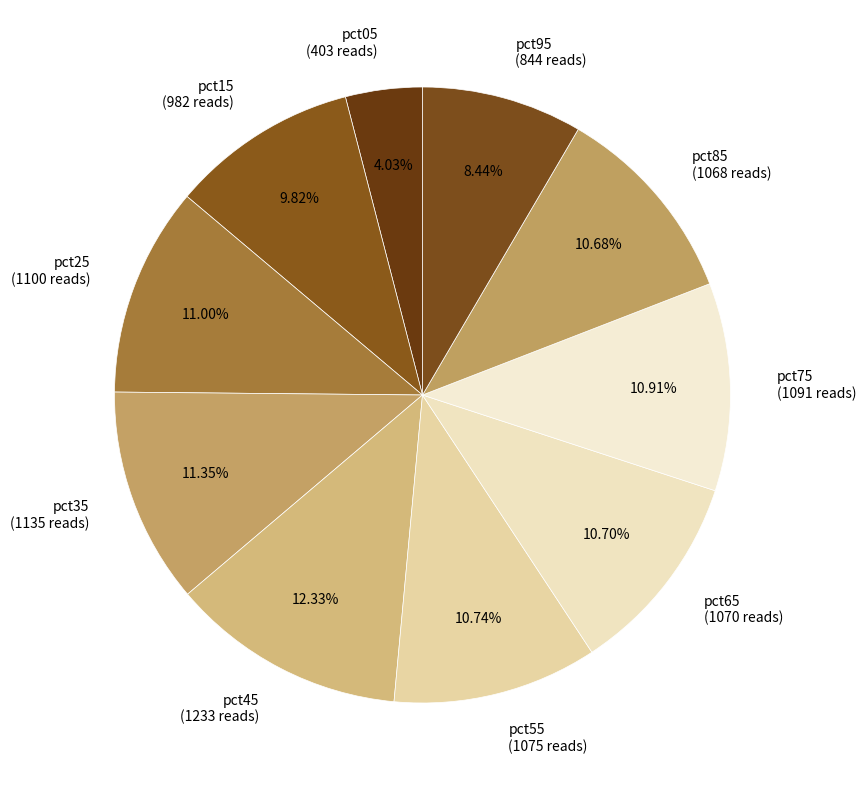

How many segments does this pie chart have?

10